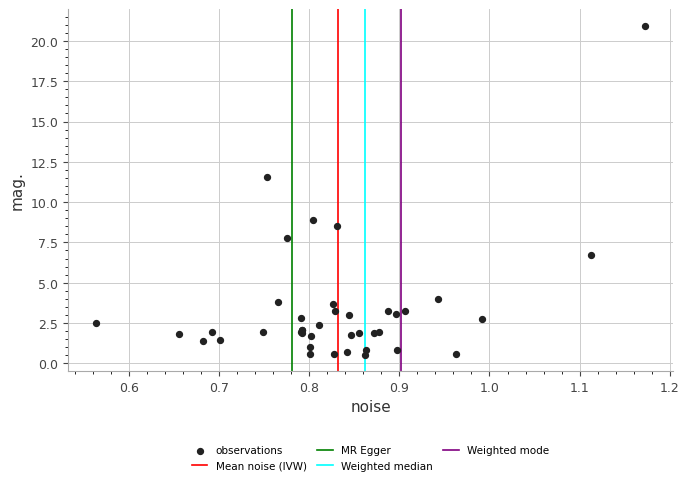

What Y value in the scatter plot is closest to 10?

8.9